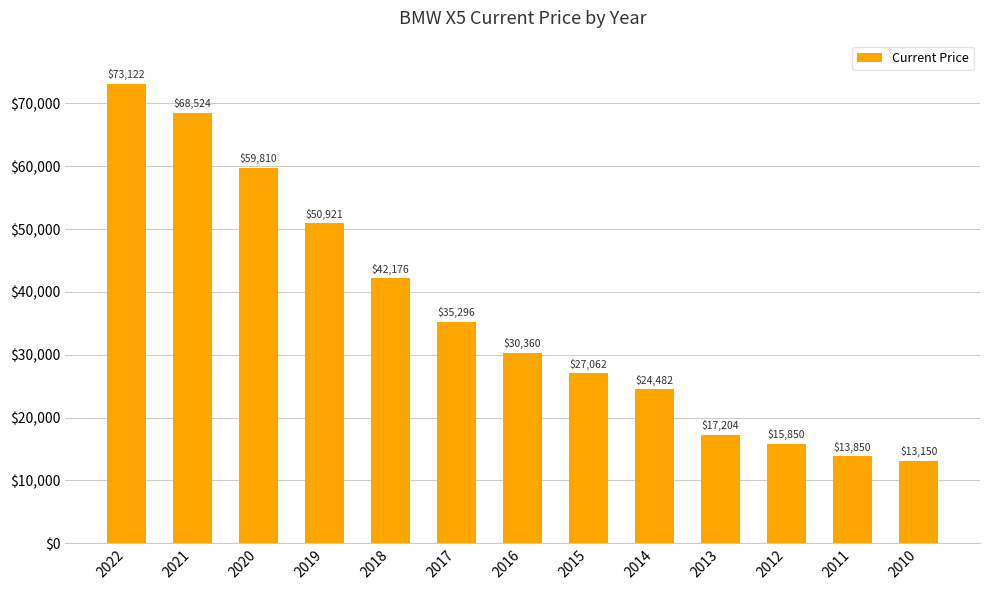

The chart shows a value of 11269 at 2014. True or false?

False